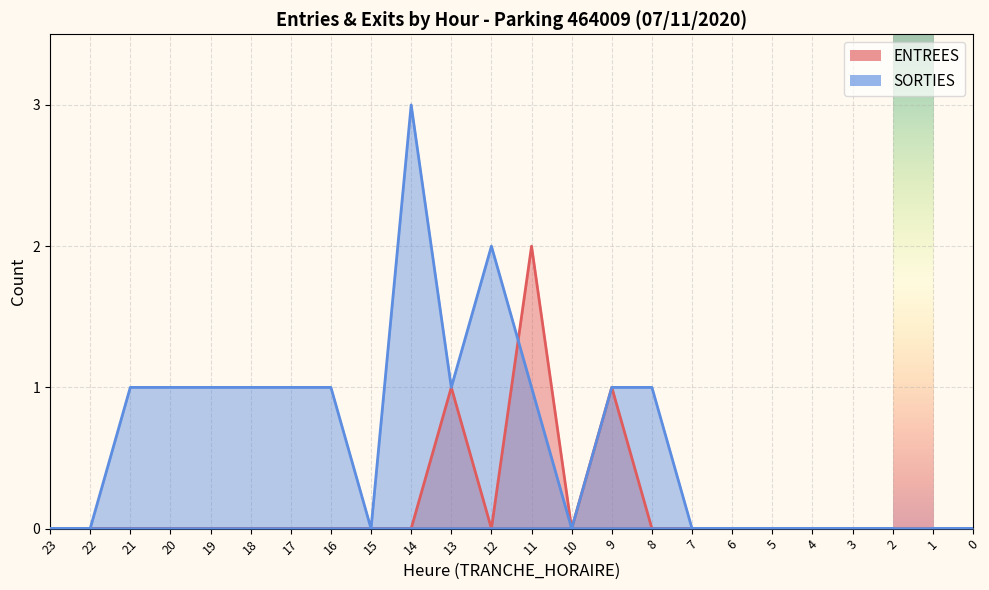

Which series changed the most between 11 and 1?

ENTREES